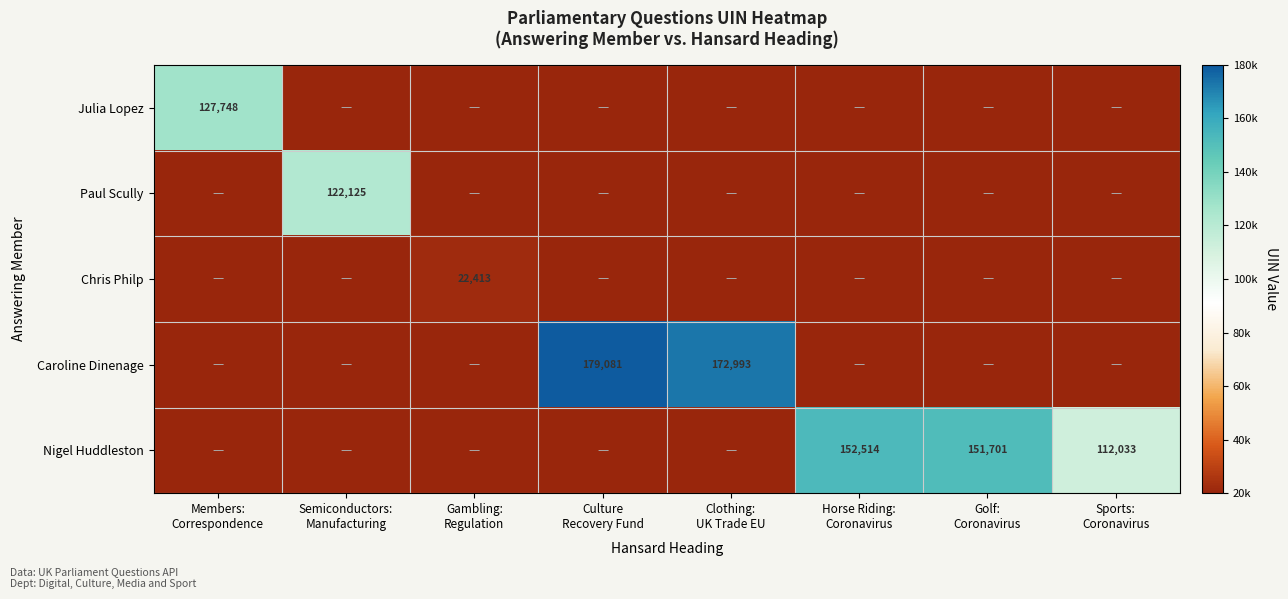

What is the highest value of the Paul Scully series?

122125.5